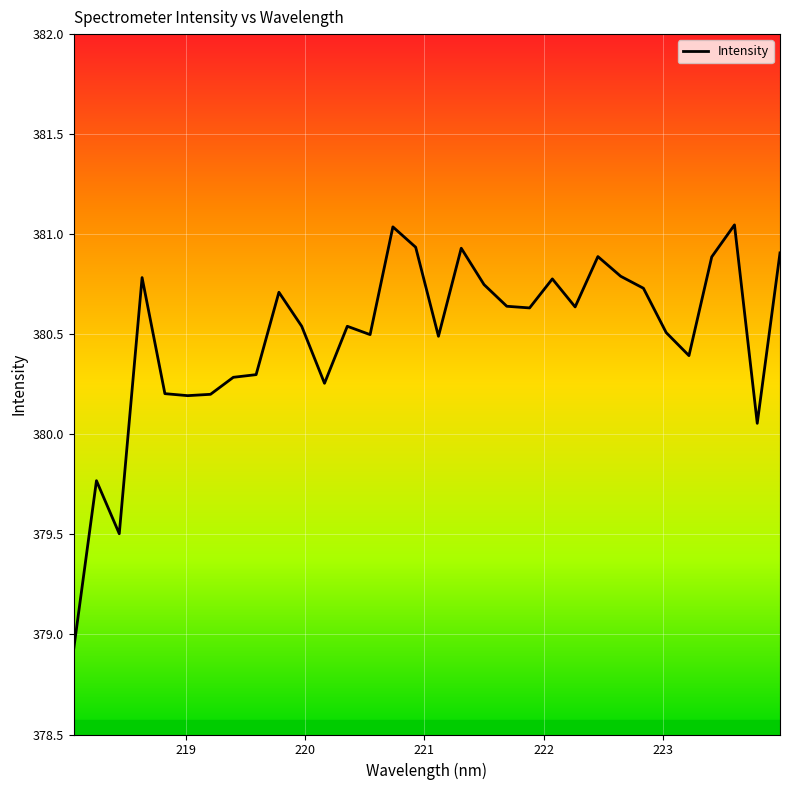

What is the minimum value shown in the chart?

378.9